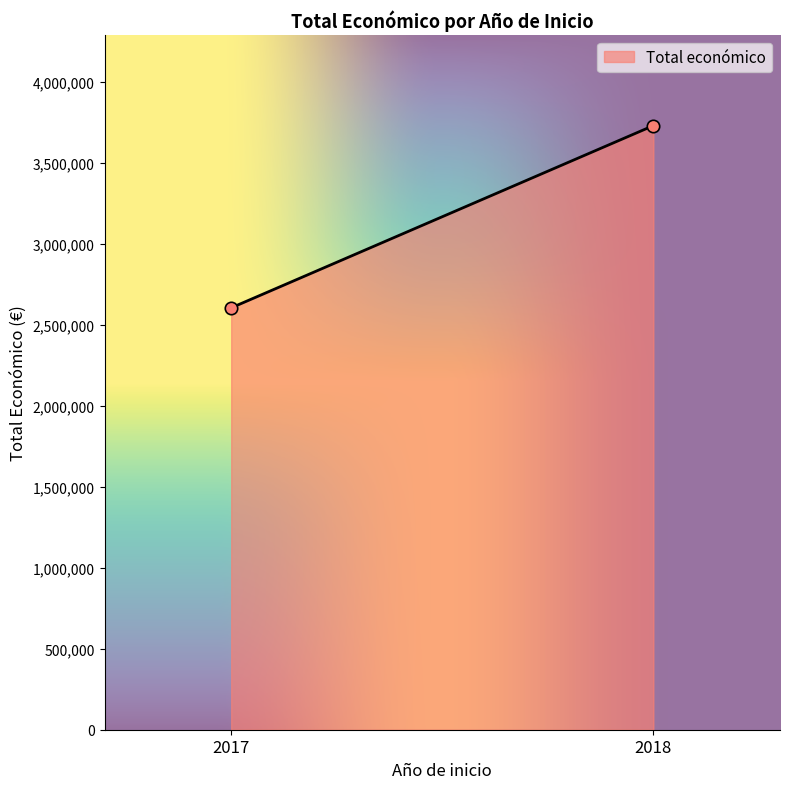

What is the greatest value displayed?

3728998.0